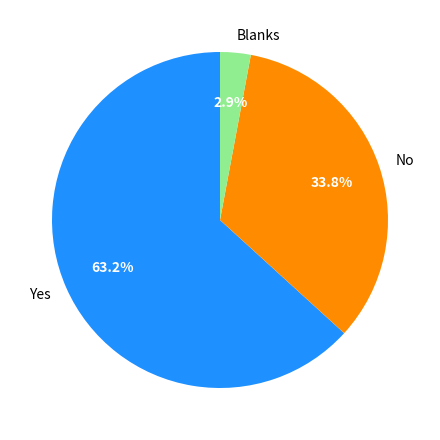

True or false: Yes accounts for 75% of the total.

False